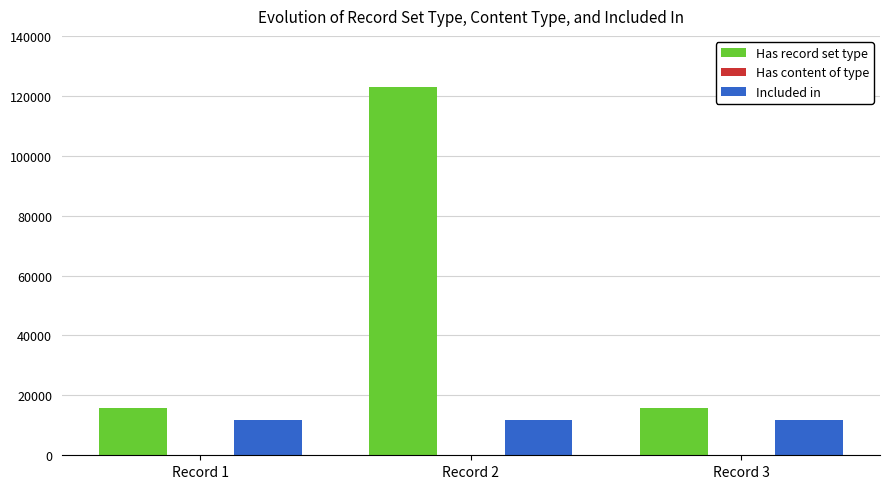

Between Record 1 and Record 2, which series saw the biggest shift?

Has record set type